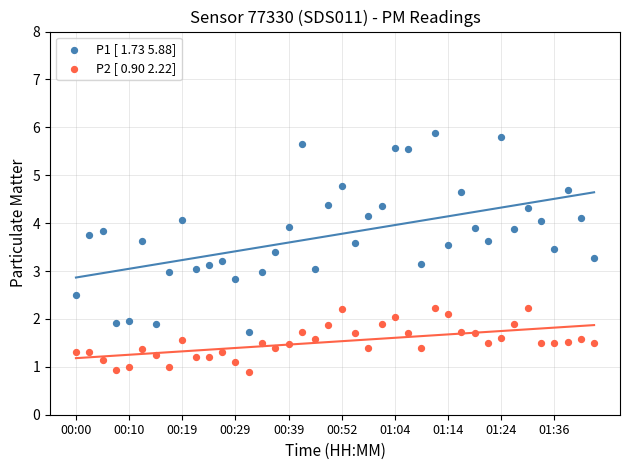

Which series contains the lowest Y value?

P2 [ 0.90 2.22]